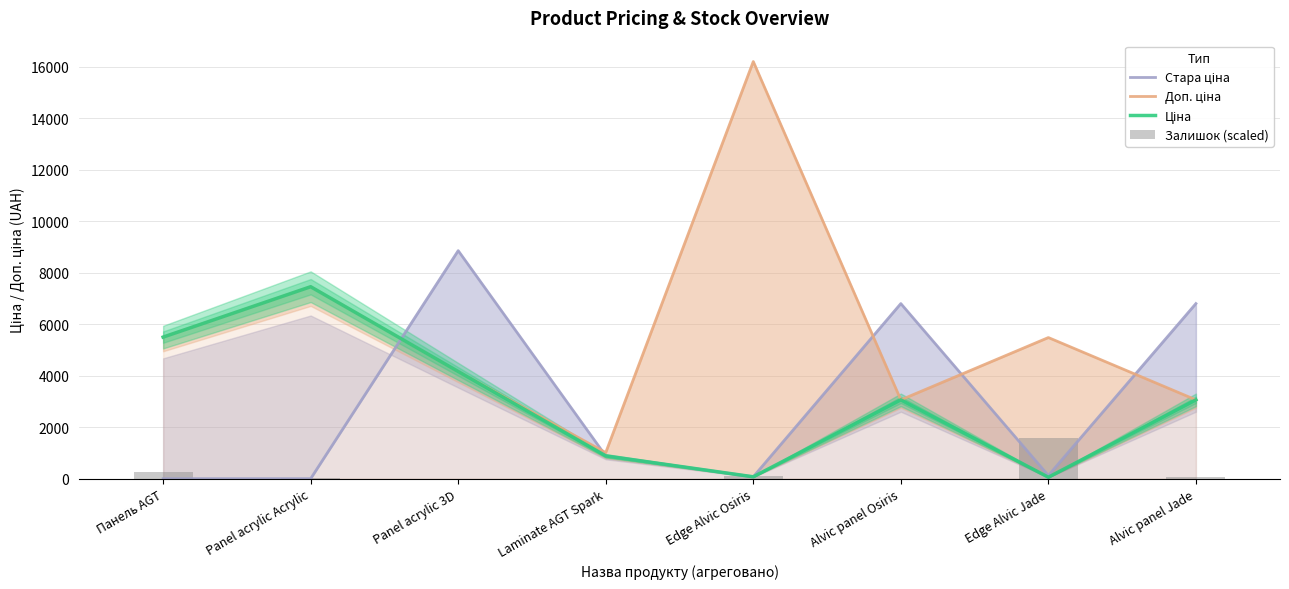

How many values in the Залишок (scaled) series exceed 76?

4